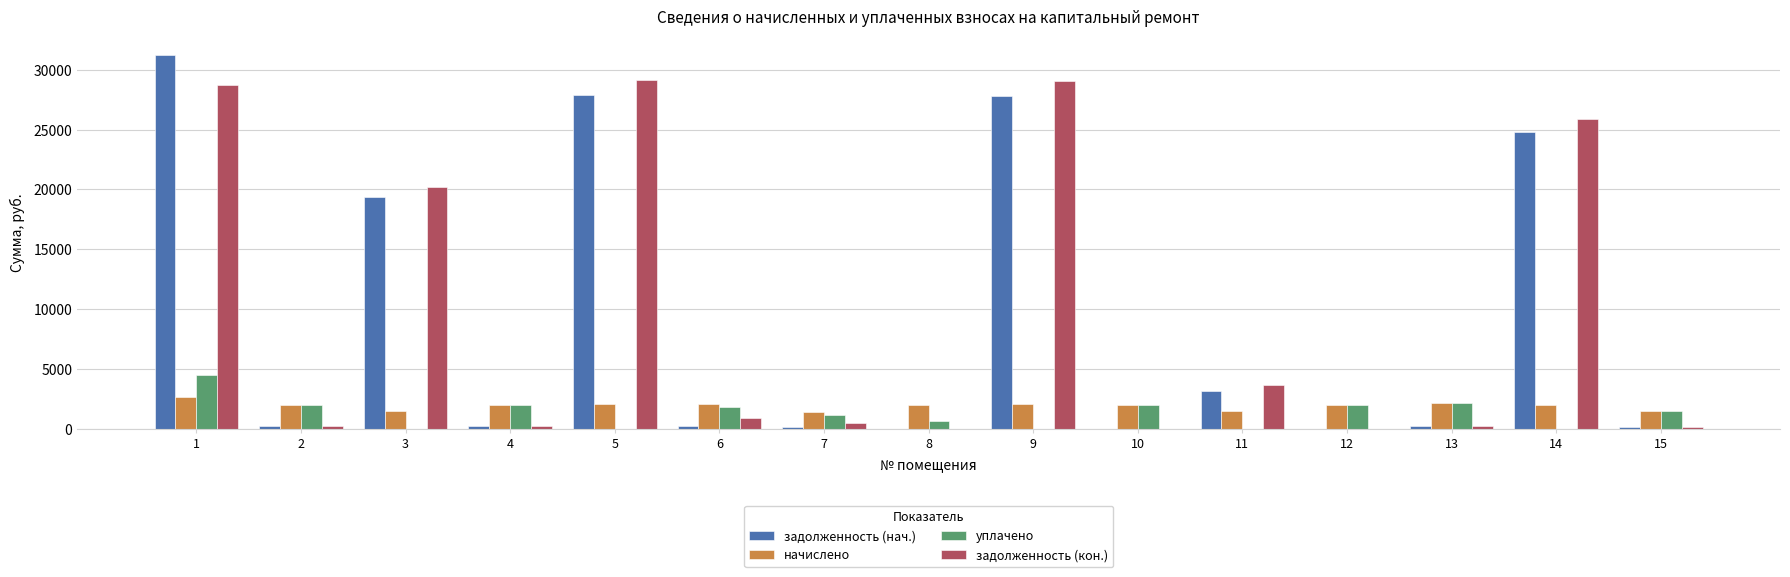

The value of задолженность (нач.) at 9 is 27852.6. True or false?

True